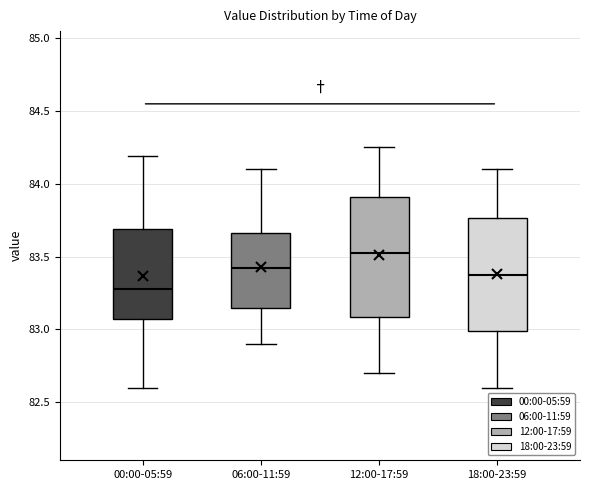

Comparing the boxes themselves (not the whiskers), which one is the tallest?

12:00-17:59